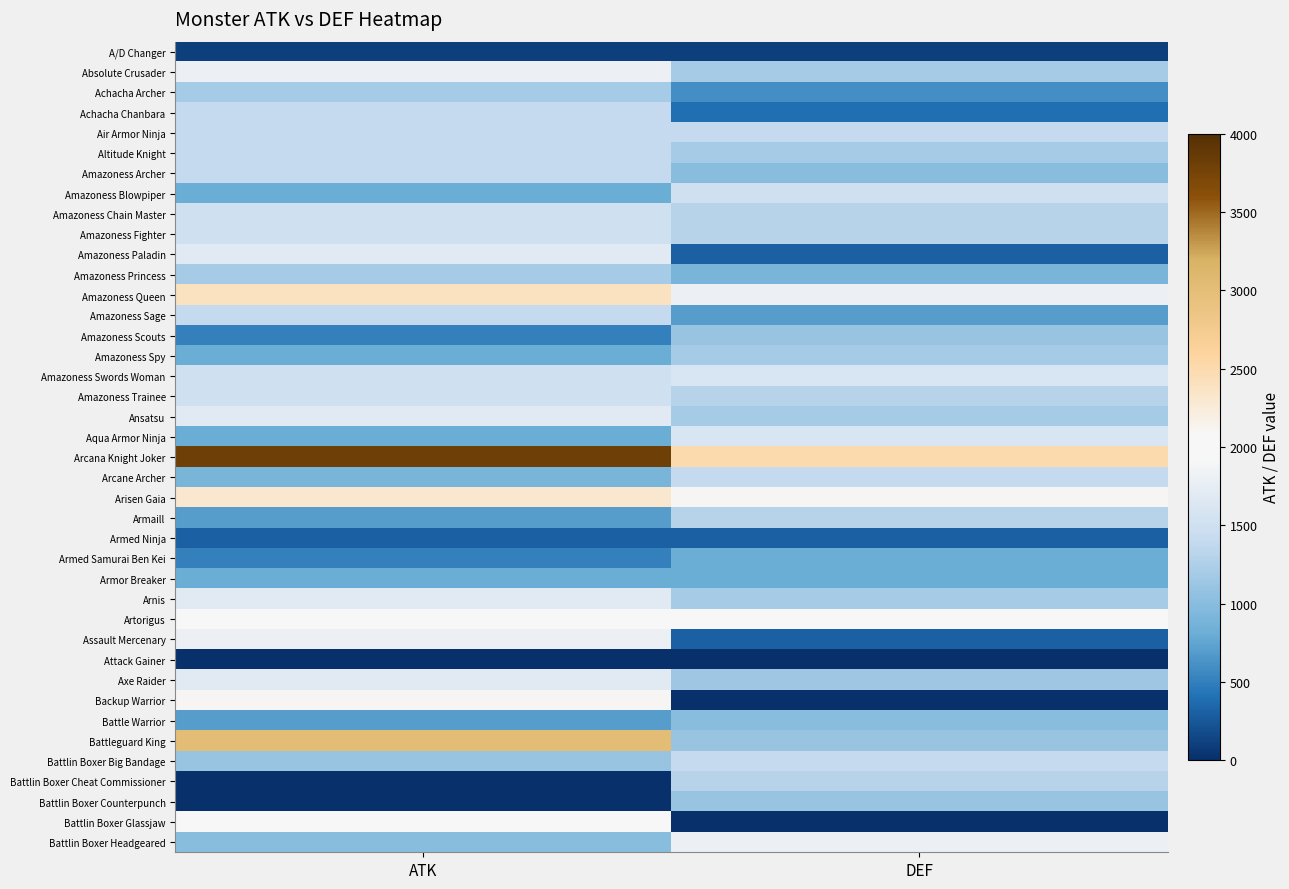

Reading left to right, what are all the values shown in this chart?

A/D Changer: ATK=100	DEF=100
Absolute Crusader: ATK=1800	DEF=1200
Achacha Archer: ATK=1200	DEF=600
Achacha Chanbara: ATK=1400	DEF=400
Air Armor Ninja: ATK=1400	DEF=1400
Altitude Knight: ATK=1400	DEF=1200
Amazoness Archer: ATK=1400	DEF=1000
Amazoness Blowpiper: ATK=800	DEF=1500
Amazoness Chain Master: ATK=1500	DEF=1300
Amazoness Fighter: ATK=1500	DEF=1300
Amazoness Paladin: ATK=1700	DEF=300
Amazoness Princess: ATK=1200	DEF=900
Amazoness Queen: ATK=2400	DEF=1800
Amazoness Sage: ATK=1400	DEF=700
Amazoness Scouts: ATK=500	DEF=1100
Amazoness Spy: ATK=800	DEF=1200
Amazoness Swords Woman: ATK=1500	DEF=1600
Amazoness Trainee: ATK=1500	DEF=1300
Ansatsu: ATK=1700	DEF=1200
Aqua Armor Ninja: ATK=800	DEF=1600
Arcana Knight Joker: ATK=3800	DEF=2500
Arcane Archer: ATK=900	DEF=1400
Arisen Gaia: ATK=2300	DEF=2100
Armaill: ATK=700	DEF=1300
Armed Ninja: ATK=300	DEF=300
Armed Samurai Ben Kei: ATK=500	DEF=800
Armor Breaker: ATK=800	DEF=800
Arnis: ATK=1700	DEF=1200
Artorigus: ATK=2000	DEF=2000
Assault Mercenary: ATK=1800	DEF=300
Attack Gainer: ATK=0	DEF=0
Axe Raider: ATK=1700	DEF=1150
Backup Warrior: ATK=2100	DEF=0
Battle Warrior: ATK=700	DEF=1000
Battleguard King: ATK=3000	DEF=1100
Battlin Boxer Big Bandage: ATK=1100	DEF=1400
Battlin Boxer Cheat Commissioner: ATK=0	DEF=1300
Battlin Boxer Counterpunch: ATK=0	DEF=1100
Battlin Boxer Glassjaw: ATK=2000	DEF=0
Battlin Boxer Headgeared: ATK=1000	DEF=1800